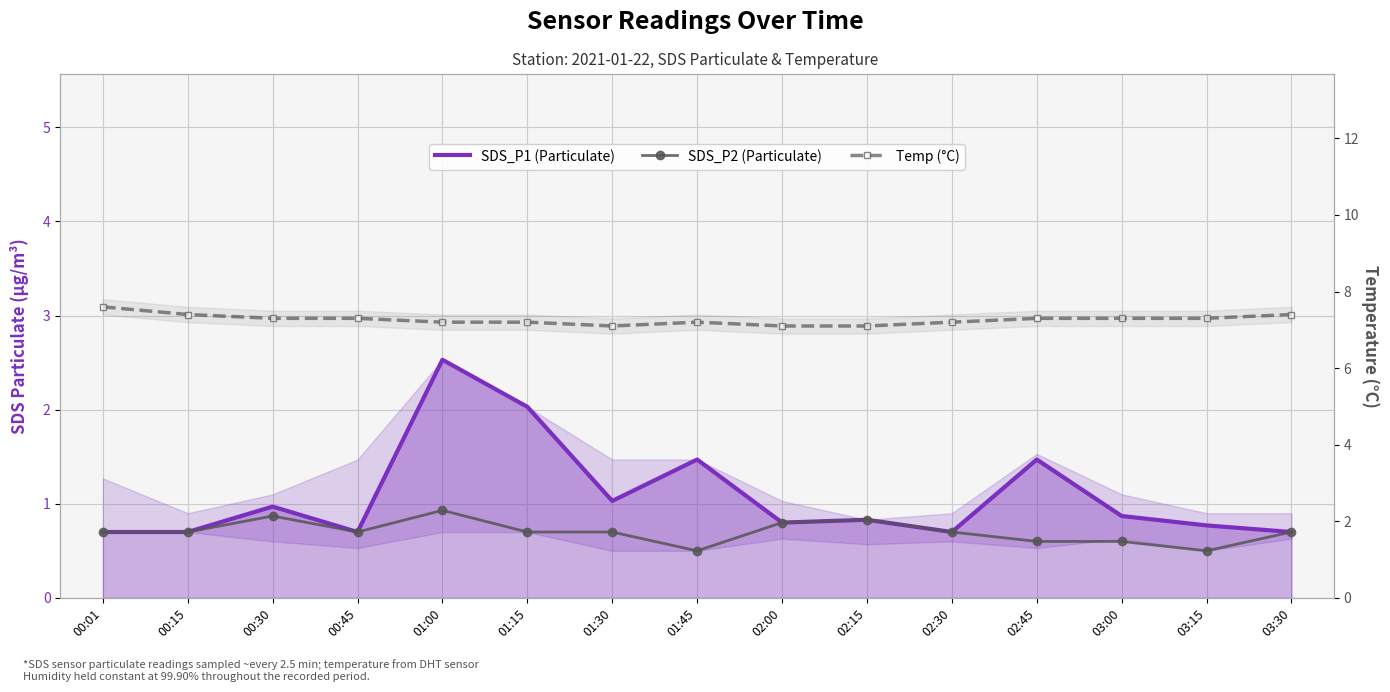

Which series has the largest total across all categories?

Temp (°C)